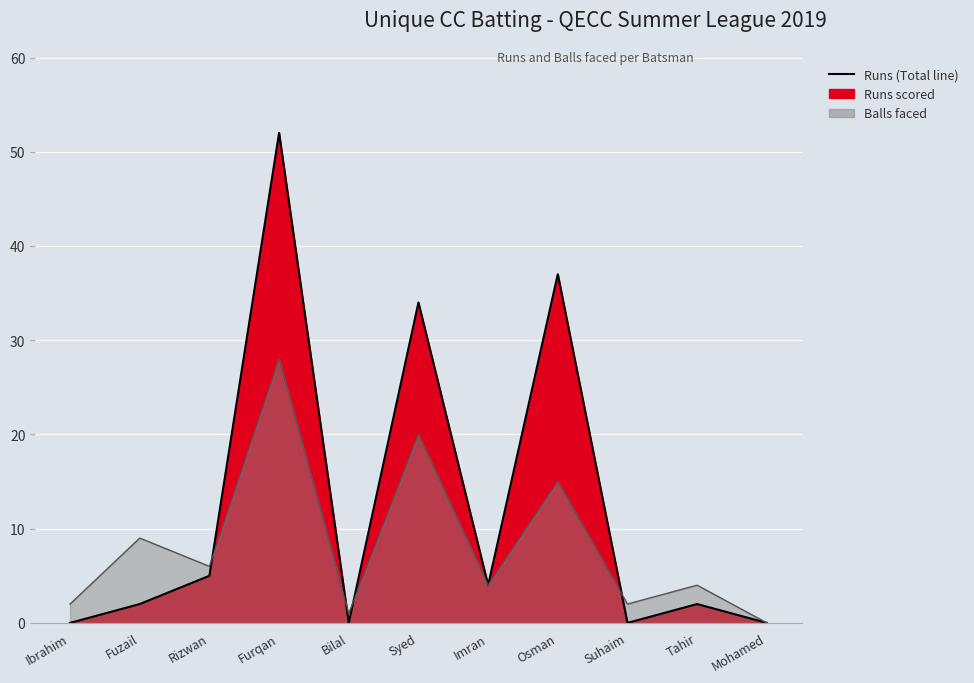

Which series has the largest total across all categories?

Runs (line)